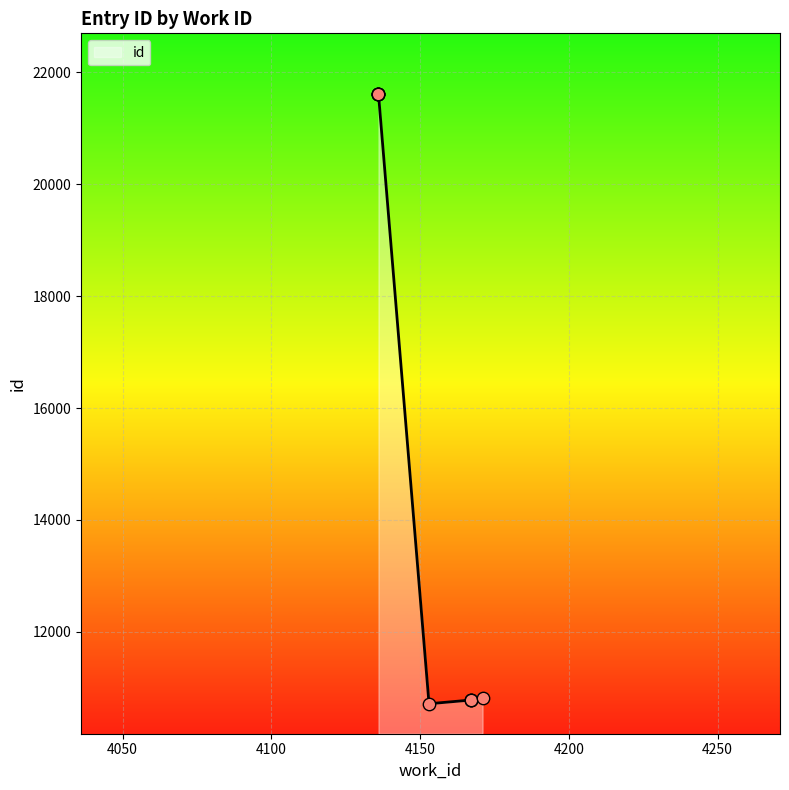

What is the lowest value of the id series?

10715.4